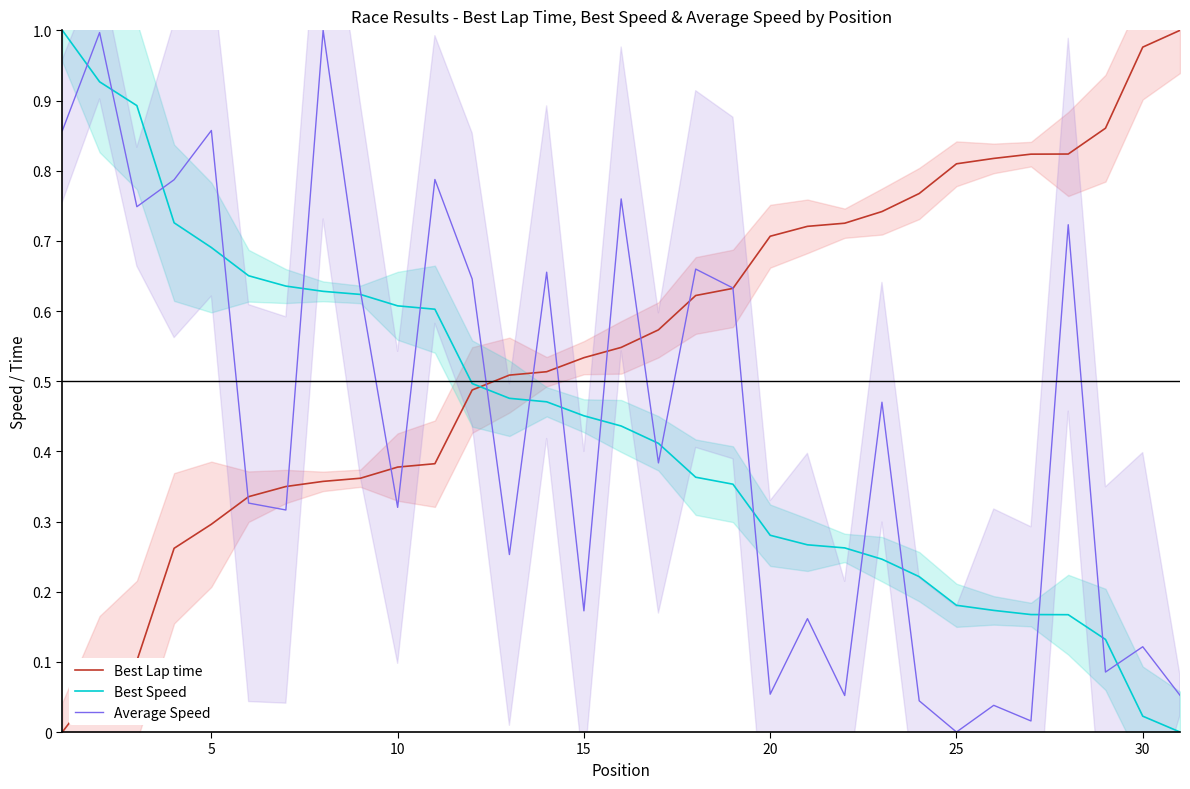

The value of Best Speed at 25 is 0.3. True or false?

False